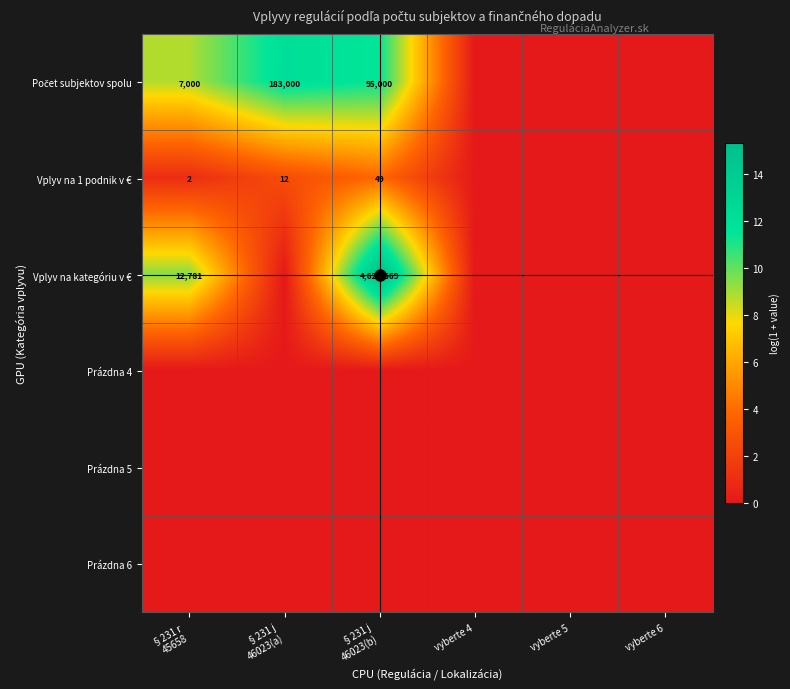

Which label corresponds to the largest value in the chart?

§231 j
46023(b)